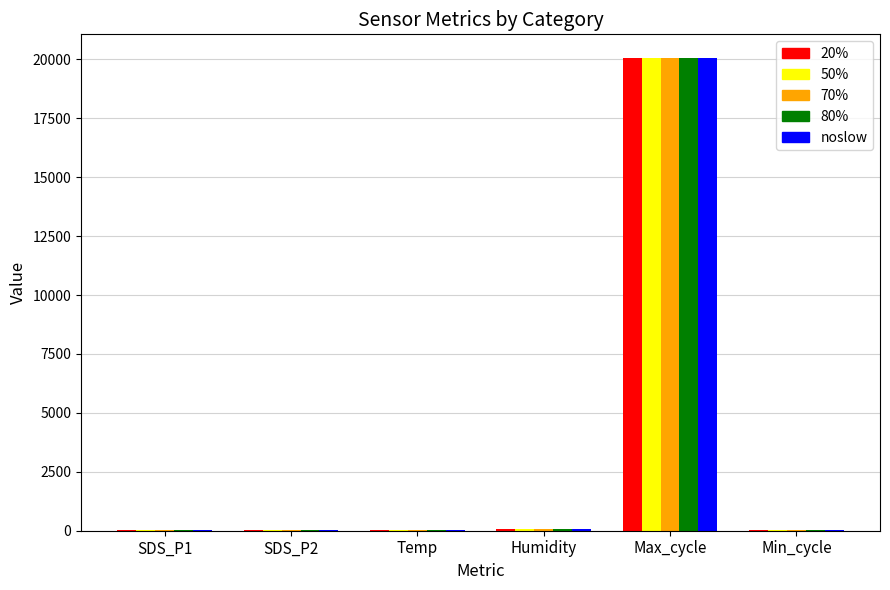

At which category is the sum across all series the highest?

Max_cycle